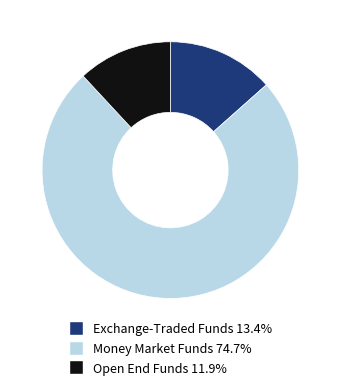

Is there a majority slice in this chart?

Yes